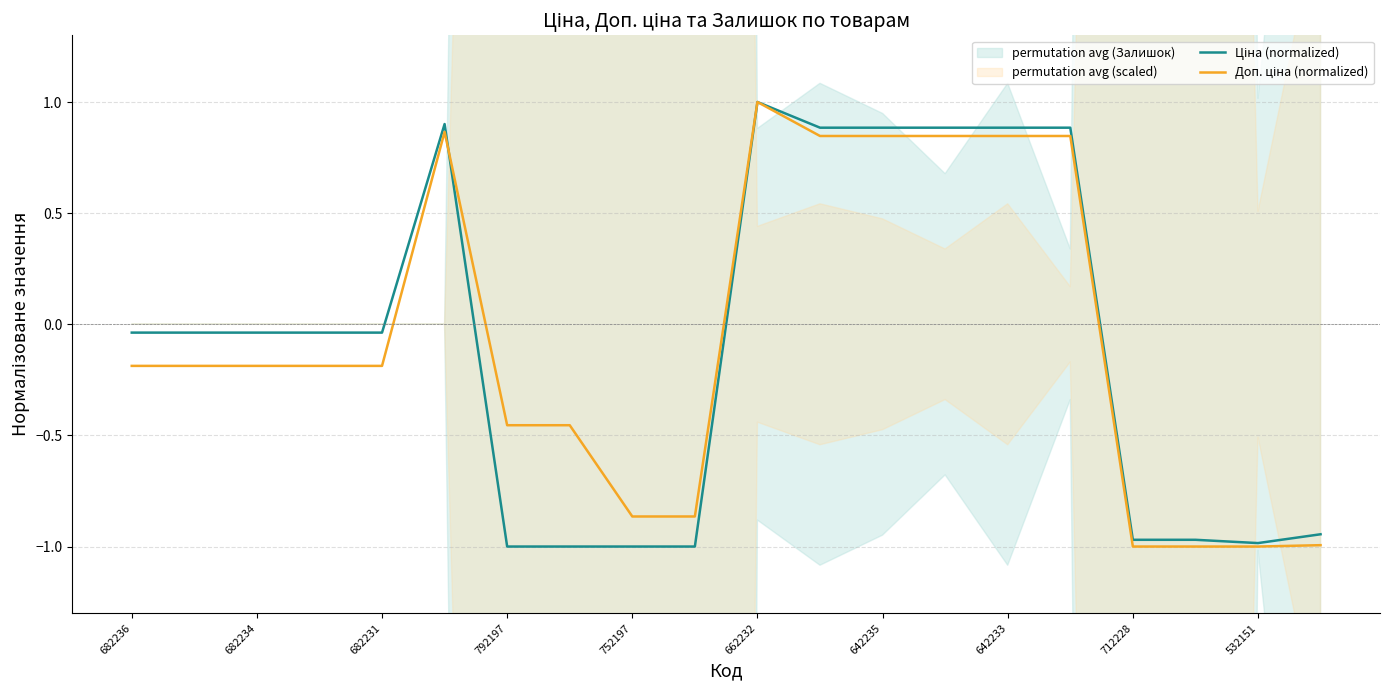

The value of Доп. ціна (normalized) at 532151 is -1.0. True or false?

True